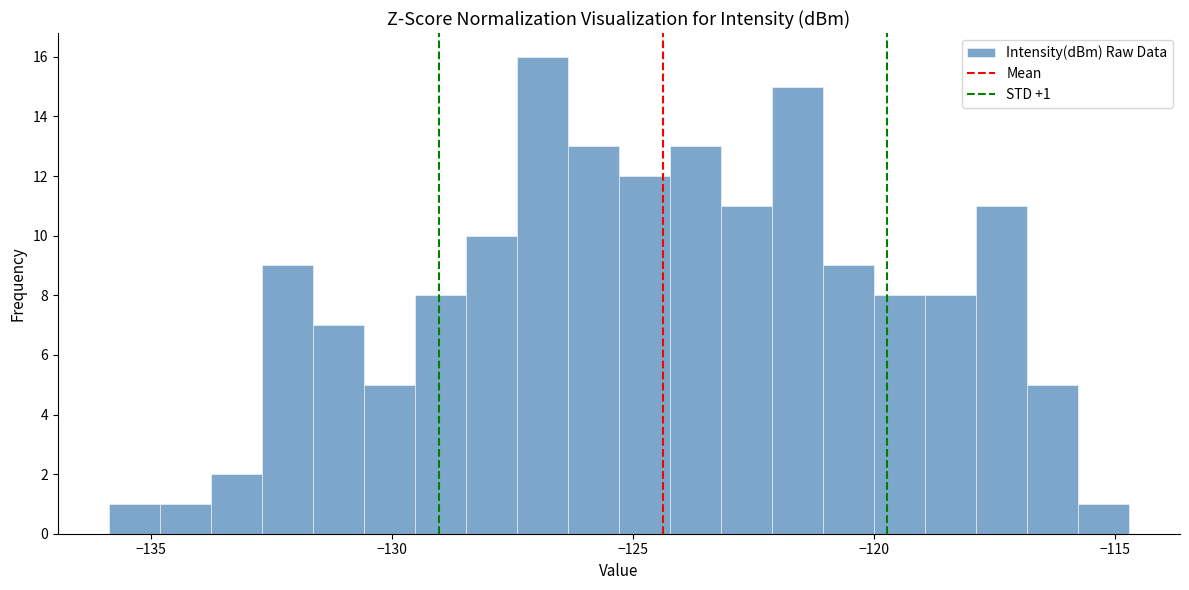

Around what value on the x-axis is the tallest bar? Give the approximate position of its centre, as read against the axis.

-127.0